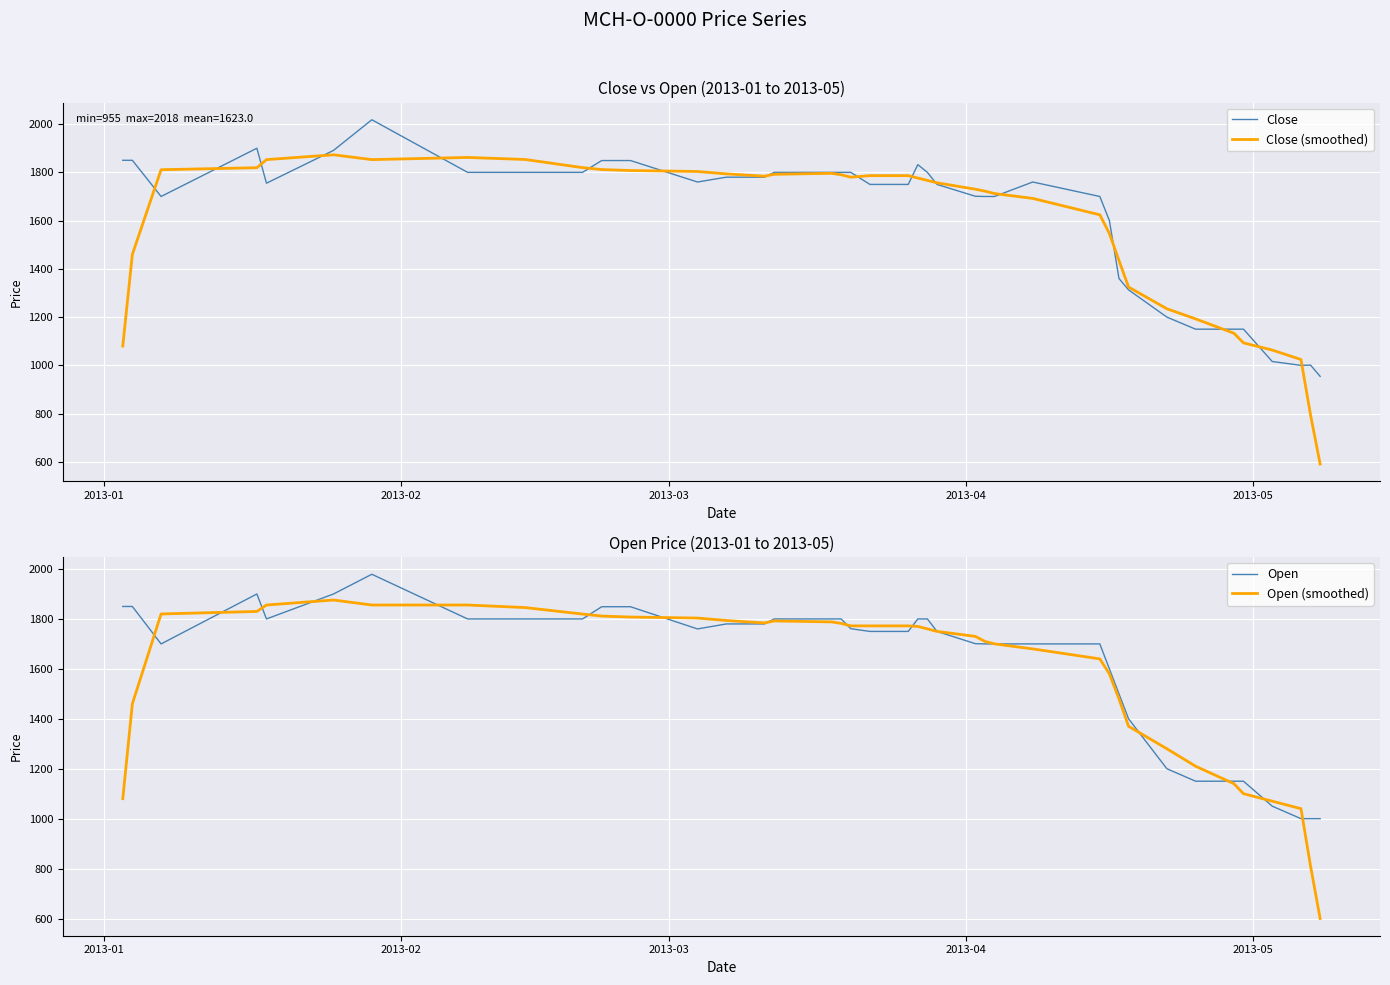

What is the average value of the Open (smoothed) series?

1585.0